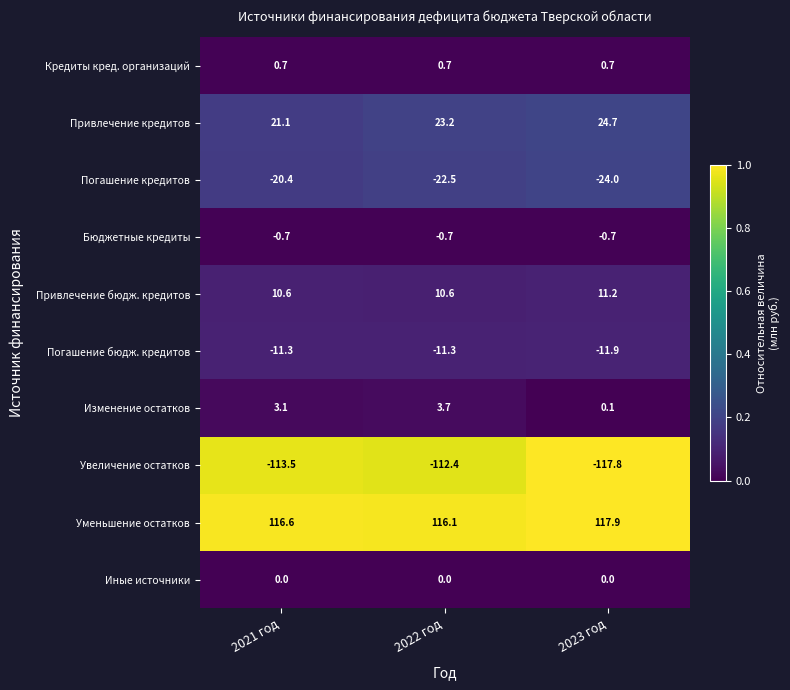

Which category has the lowest value across all series?

2023 год